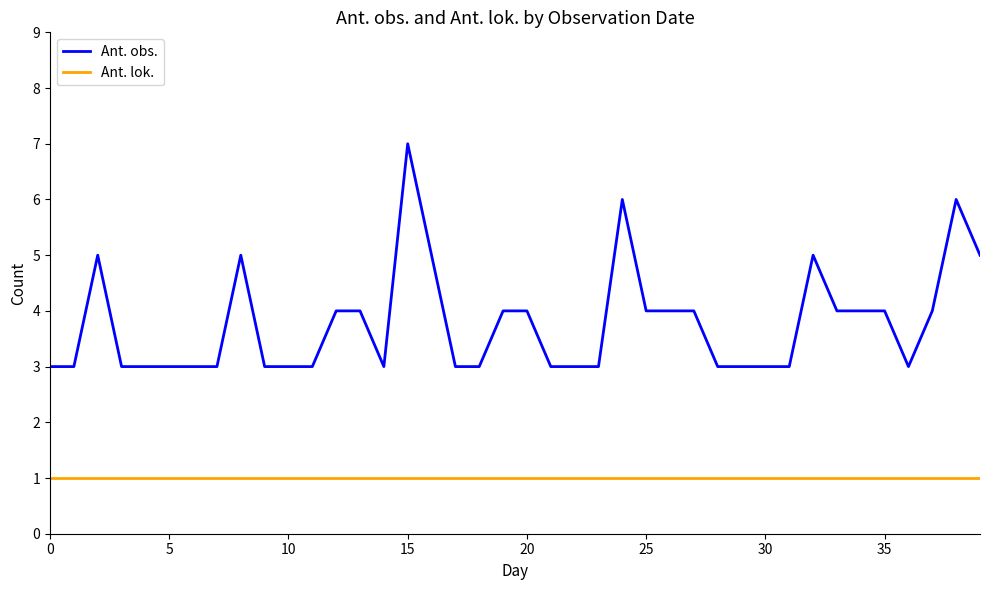

Which series has the widest spread of values?

Ant. obs.